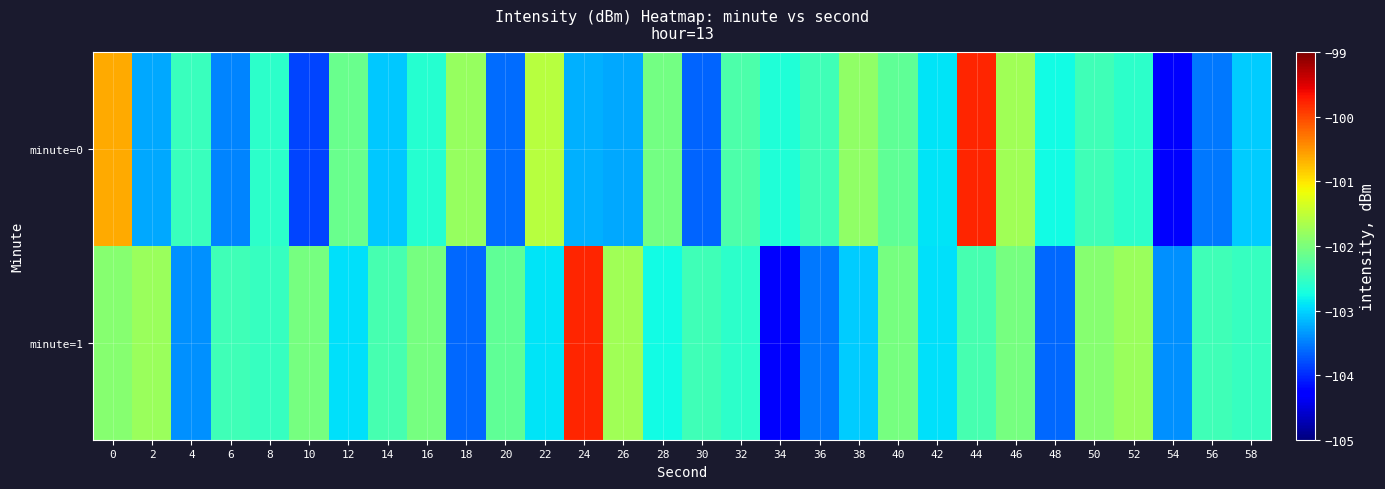

At which category is the sum across all series the highest?

44